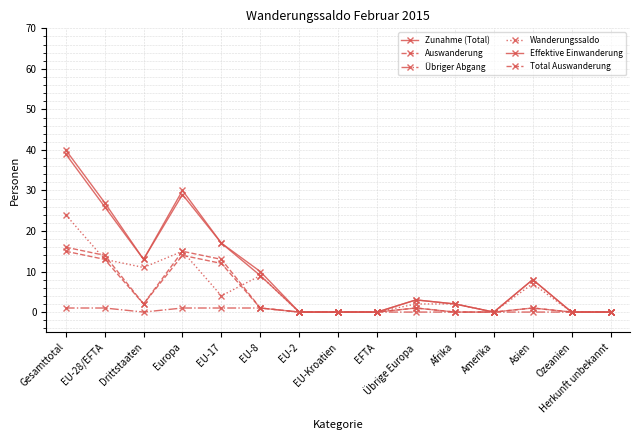

True or false: Wanderungssaldo has a value of 4 at EU-8.

False